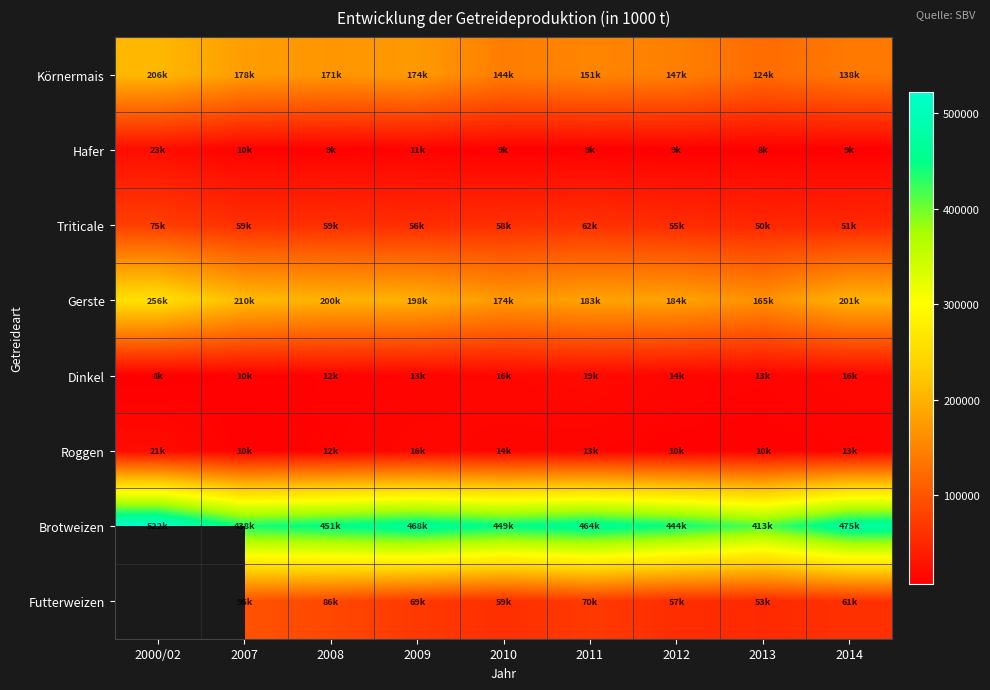

Which series has the largest total across all categories?

Brotweizen